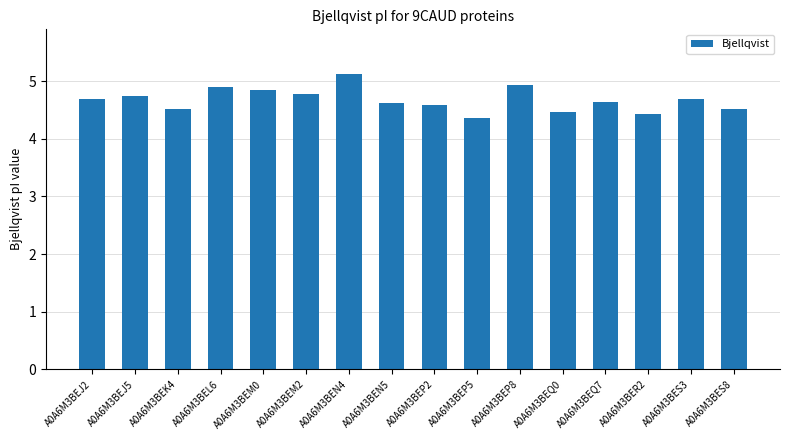

Is it true that the value at A0A6M3BER2 is 7.7?

False